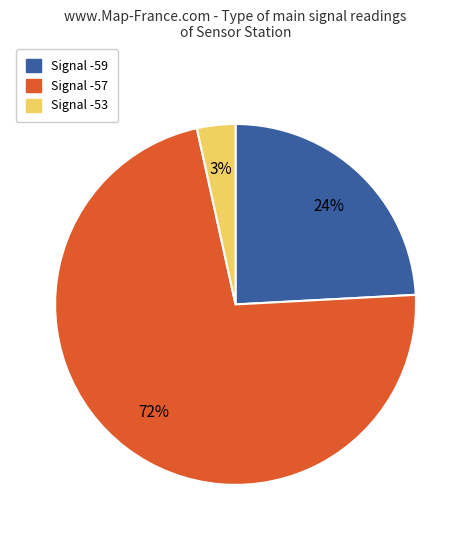

How many segments does this pie chart have?

3